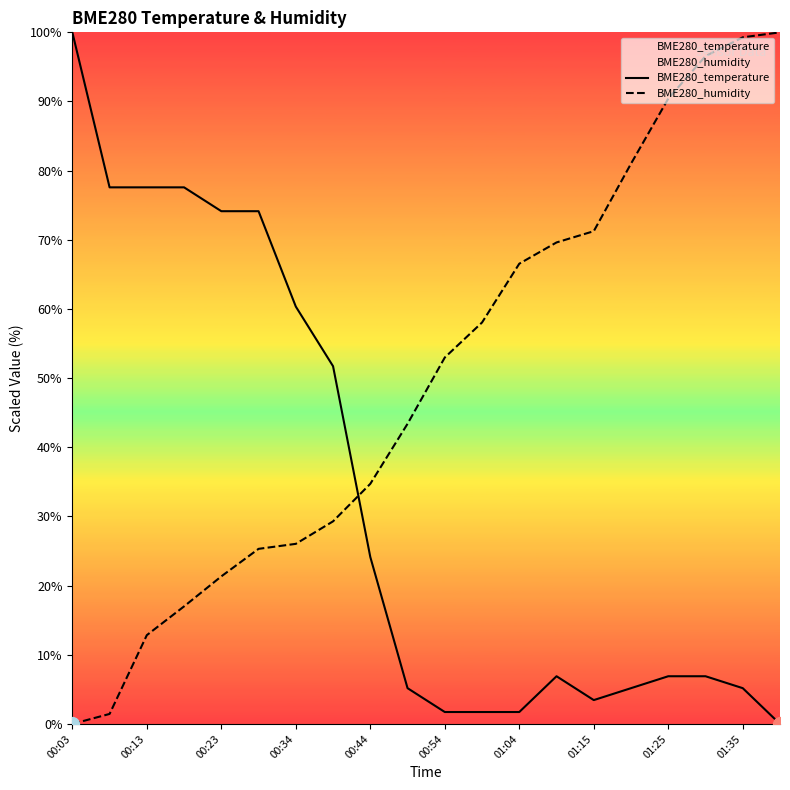

What is the maximum value shown in the chart?

100.0